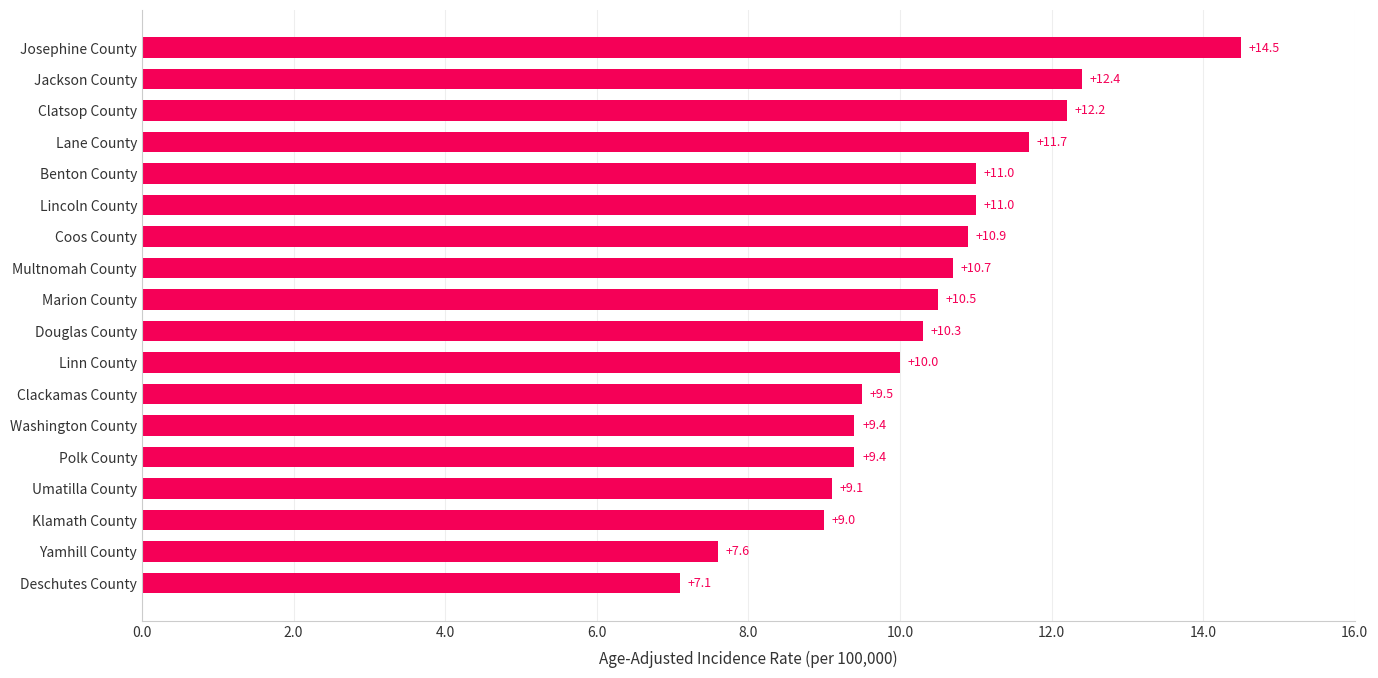

What is the sum of all values?

186.3